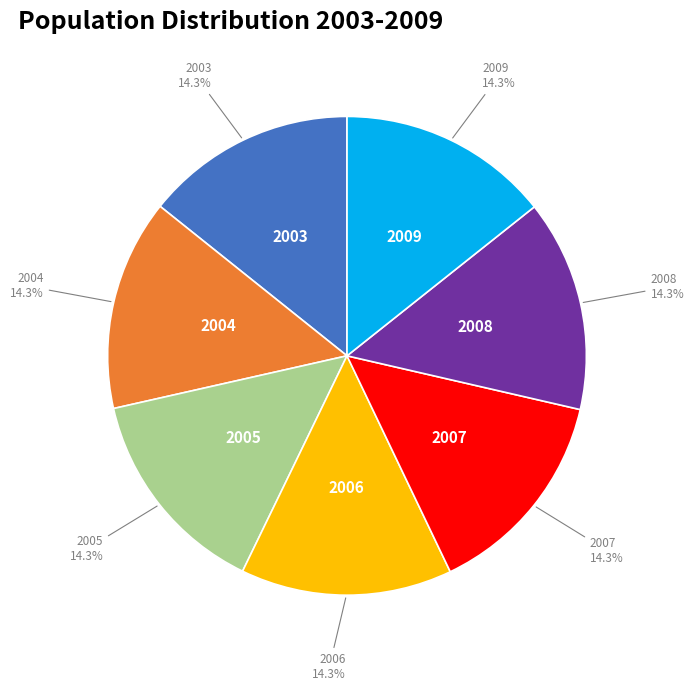

Is 2007 the majority of the pie?

No